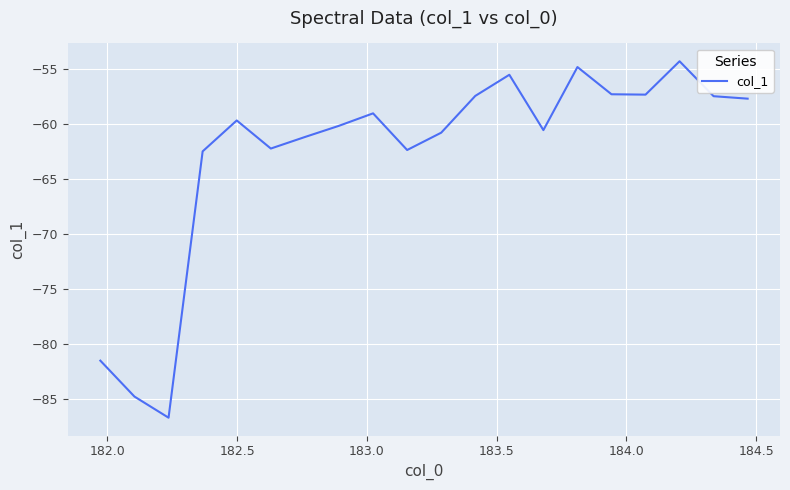

What is the smallest value displayed?

-86.7